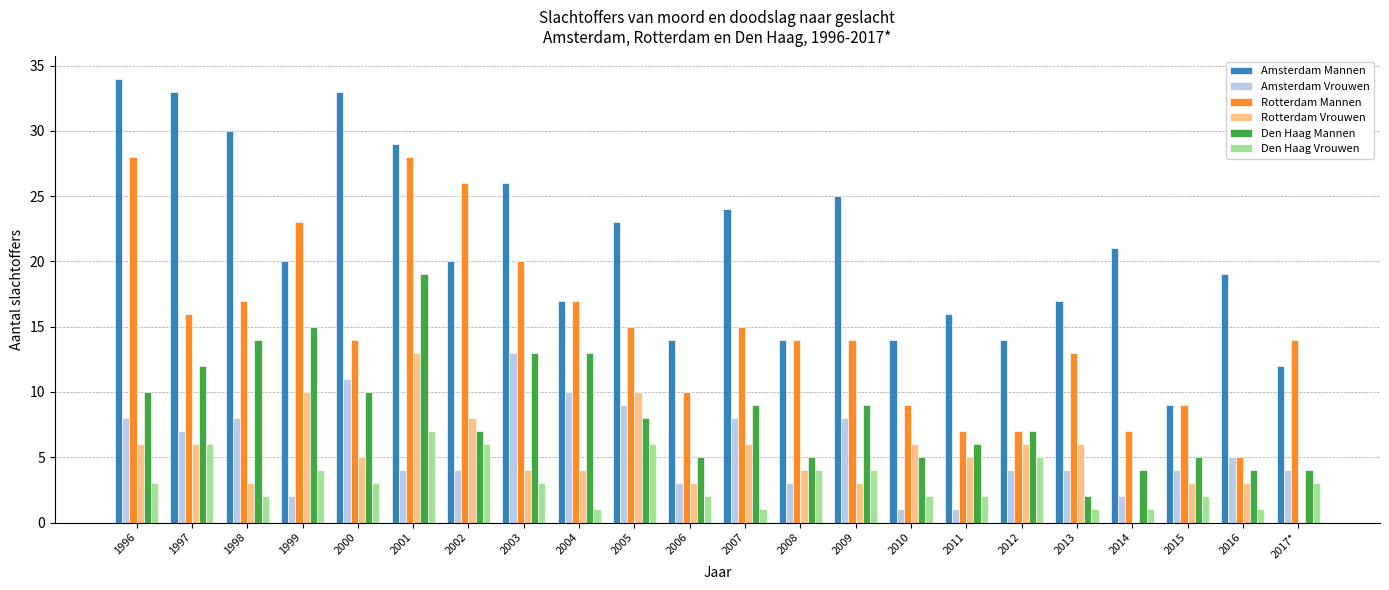

What is the sum of all Den Haag Mannen values?

186